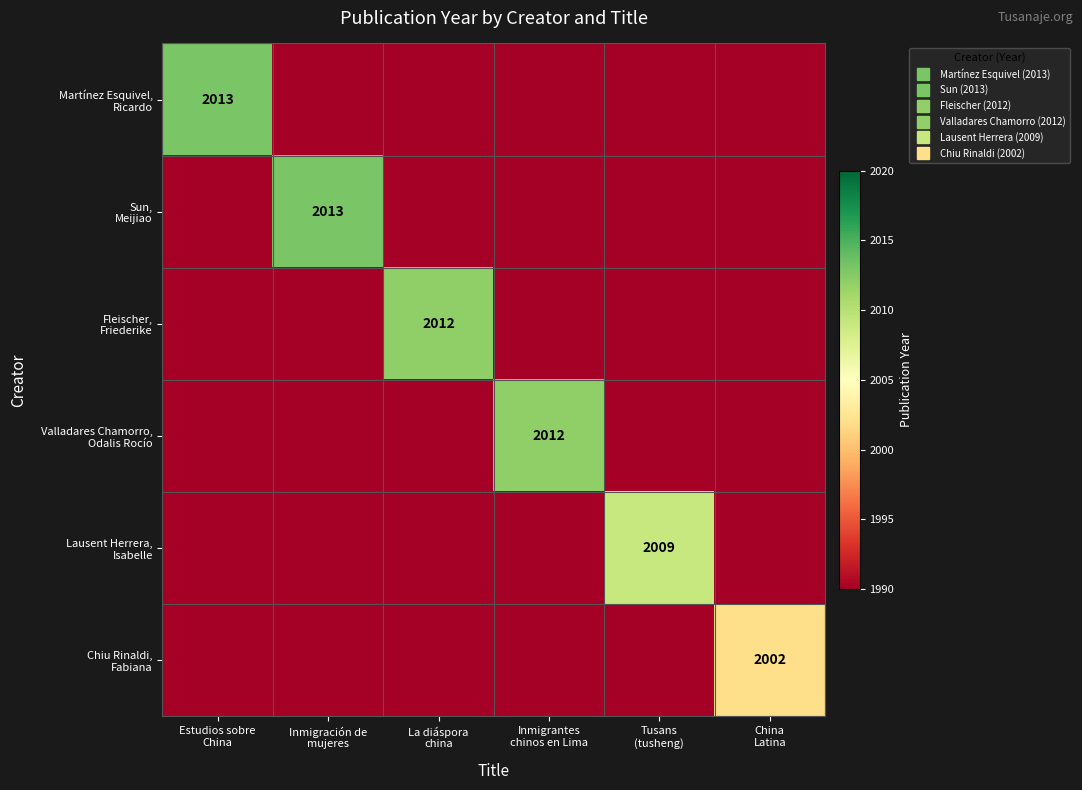

What is the minimum value shown in the chart?

1990